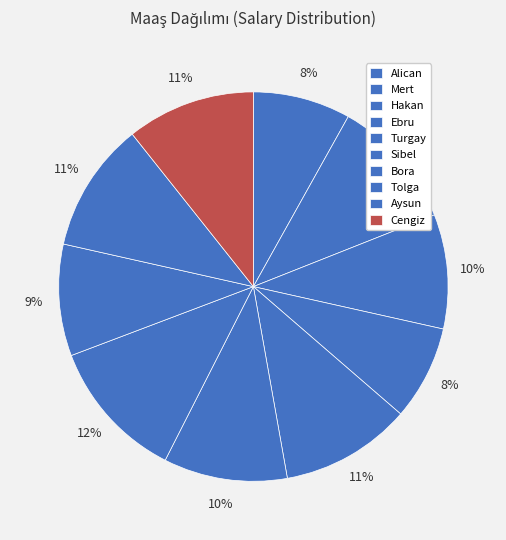

How many segments does this pie chart have?

10